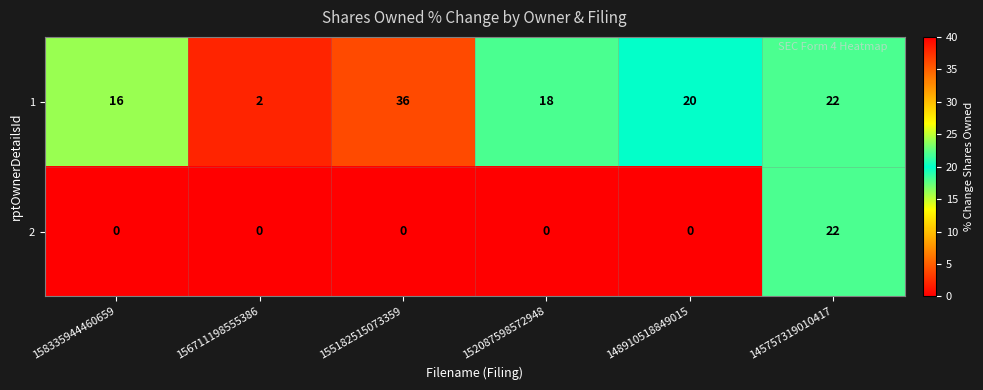

What is the total value across all series at 145757319010417?

44